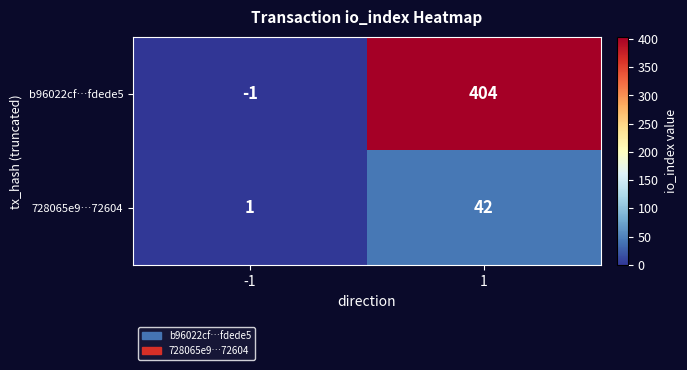

How many categories are shown in the chart?

2